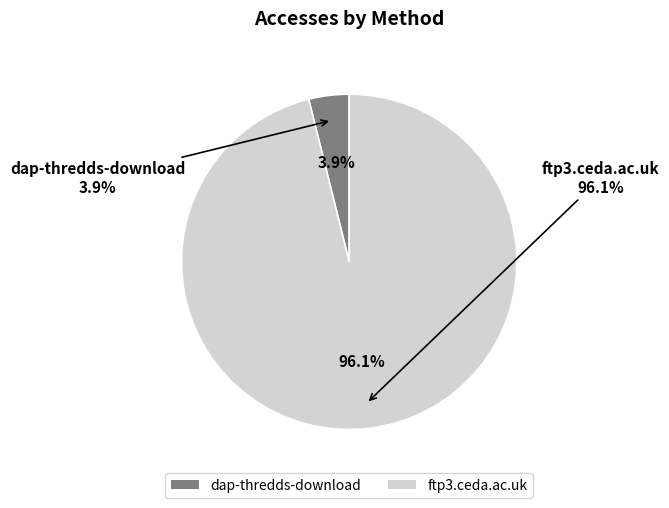

To the nearest percent, what portion does ftp3.ceda.ac.uk represent?

96%